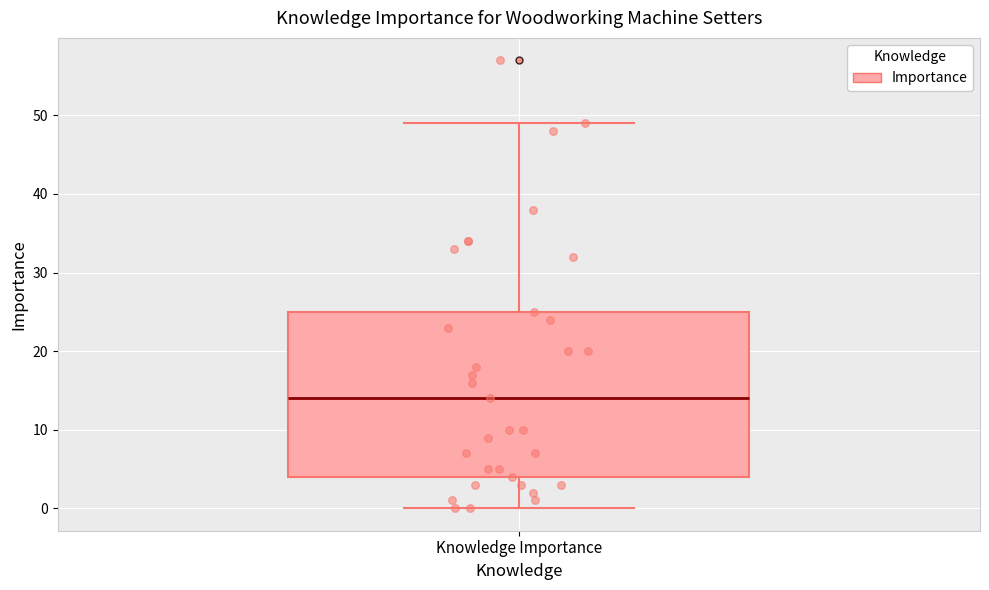

Read this box plot against the y-axis: the position of the median line, the range covered by the box, and the ends of both whiskers. The values are not printed on the chart, so give them approximately, as read against the axis.

median 14, box 4 to 25, whiskers 0 to 49